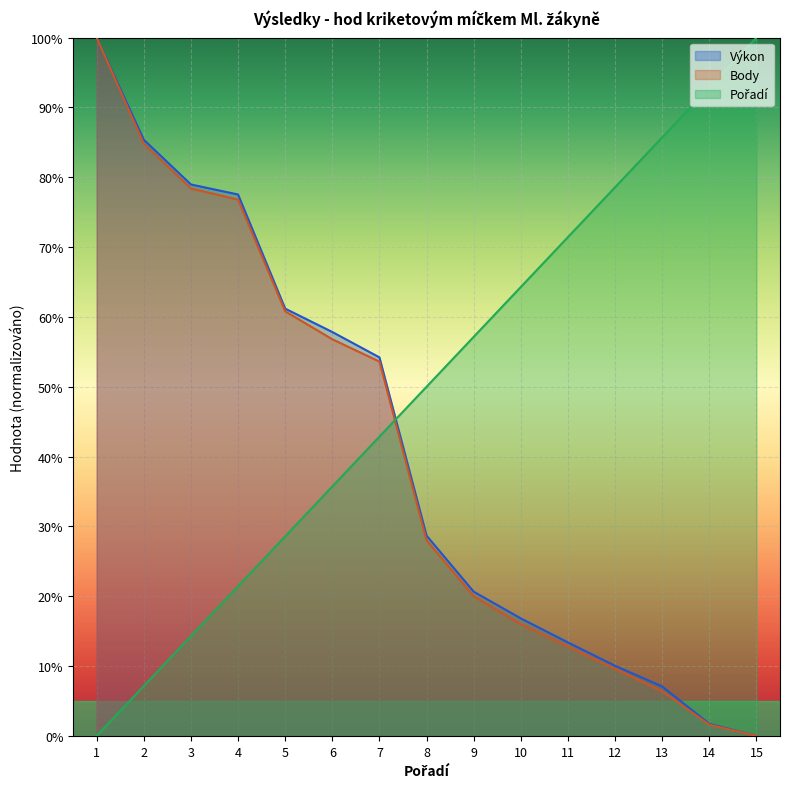

Reading left to right, what are all the values shown in this chart?

Výkon: 100.0	85.4	79.0	77.5	61.2	57.8	54.2	28.7	20.7	16.8	13.4	10.0	7.1	1.7	0.0
Body: 100.0	84.8	78.4	76.8	60.8	56.8	53.6	28.0	20.0	16.0	12.8	9.6	6.4	1.6	0.0
Pořadí: 0.0	7.1	14.3	21.4	28.6	35.7	42.9	50.0	57.1	64.3	71.4	78.6	85.7	92.9	100.0